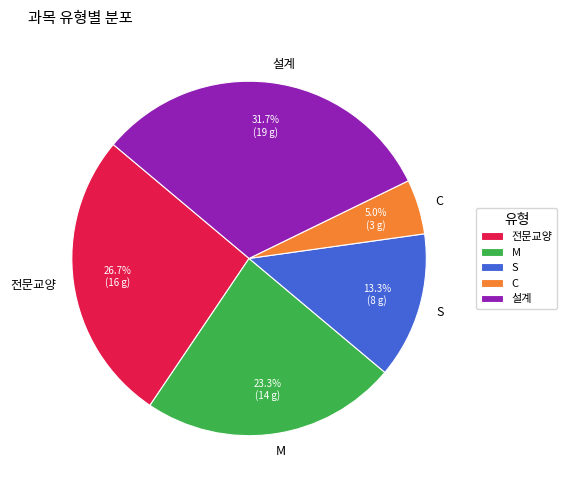

To the nearest percent, what percentage of the pie is 전문교양?

27%